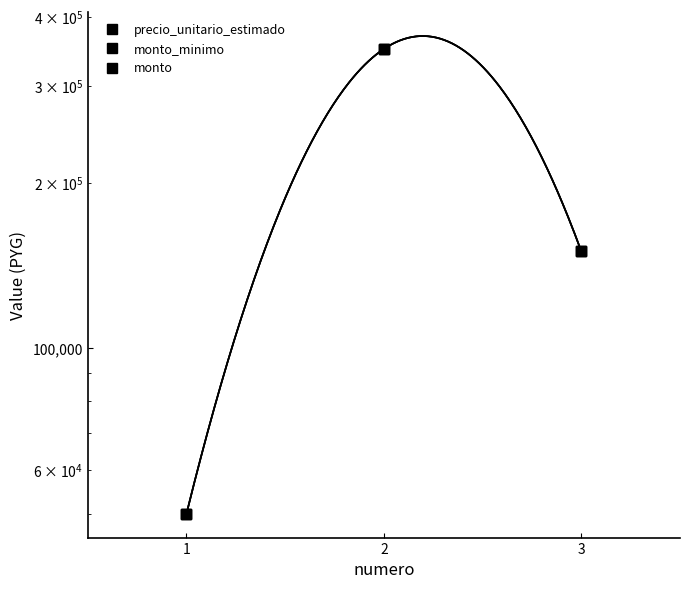

The value of monto_minimo at 2 is 530084. True or false?

False